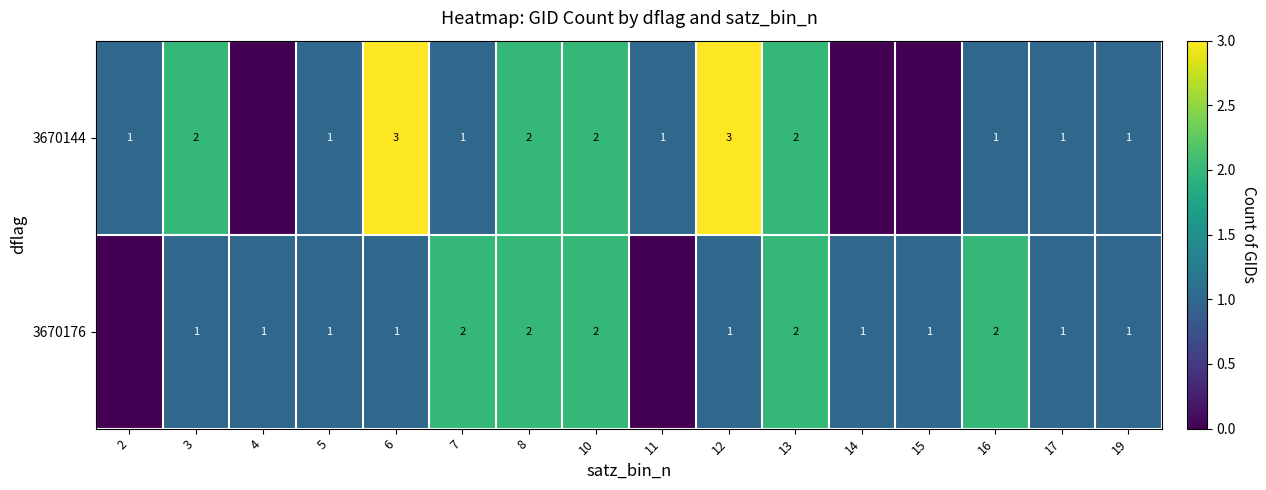

True or false: 3670176 has a value of 2 at 8.

True